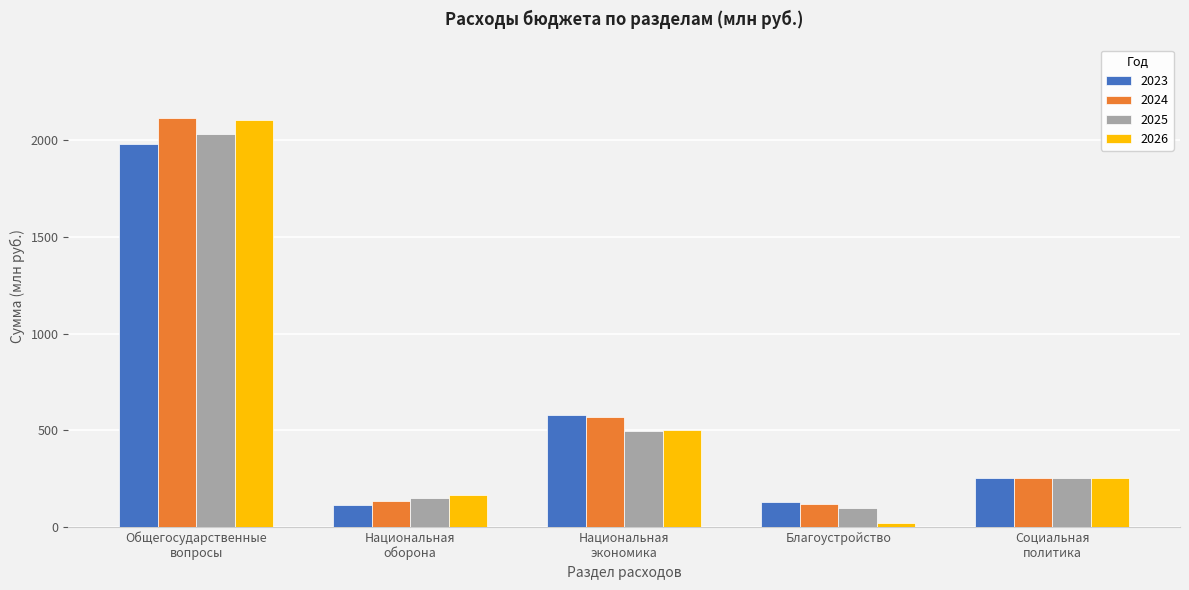

Reading right to left, list all the values displayed in this chart.

2023: 254.3	130.6	579.6	112.9	1980.6
2024: 254.4	119.5	567.4	135.4	2114.4
2025: 254.4	96.4	496.2	149.7	2031.5
2026: 254.4	20.1	499.9	163.5	2103.4